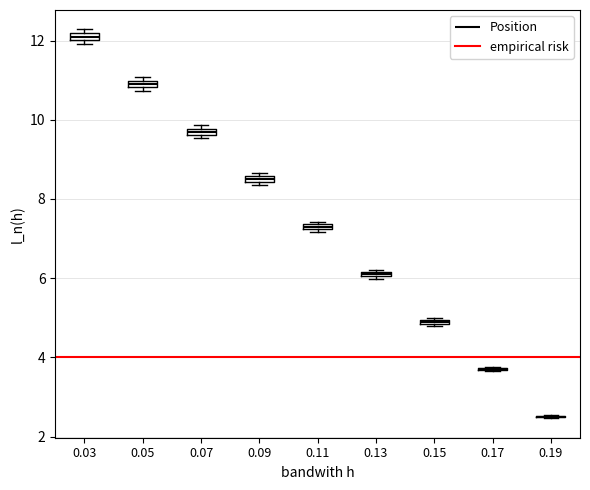

Where is the lower edge of the box at x = 0.15 on the y-axis? The values are not printed on the chart, so give them approximately, as read against the axis.

4.8